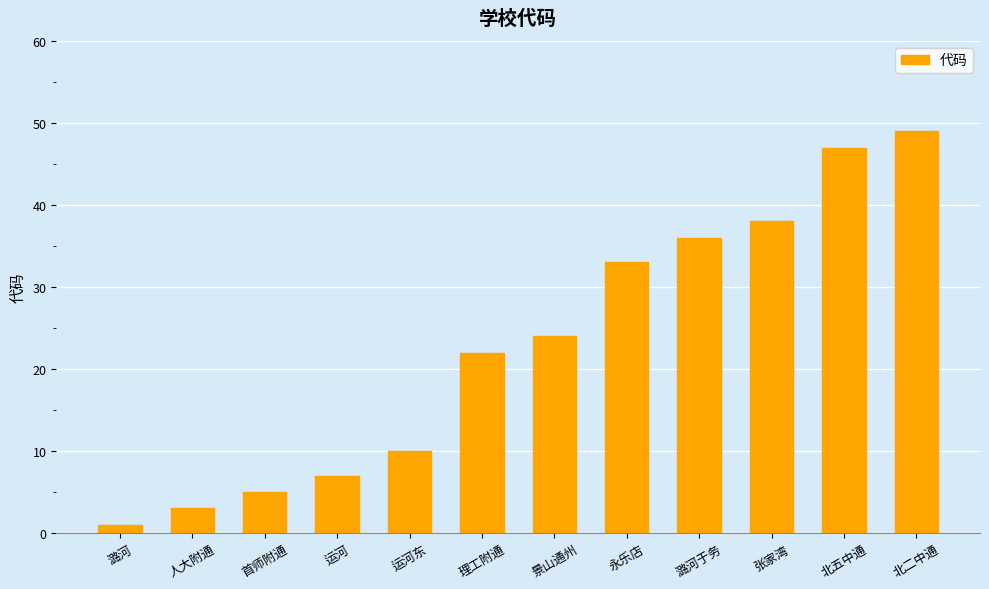

What position from the right is 理工附通?

7